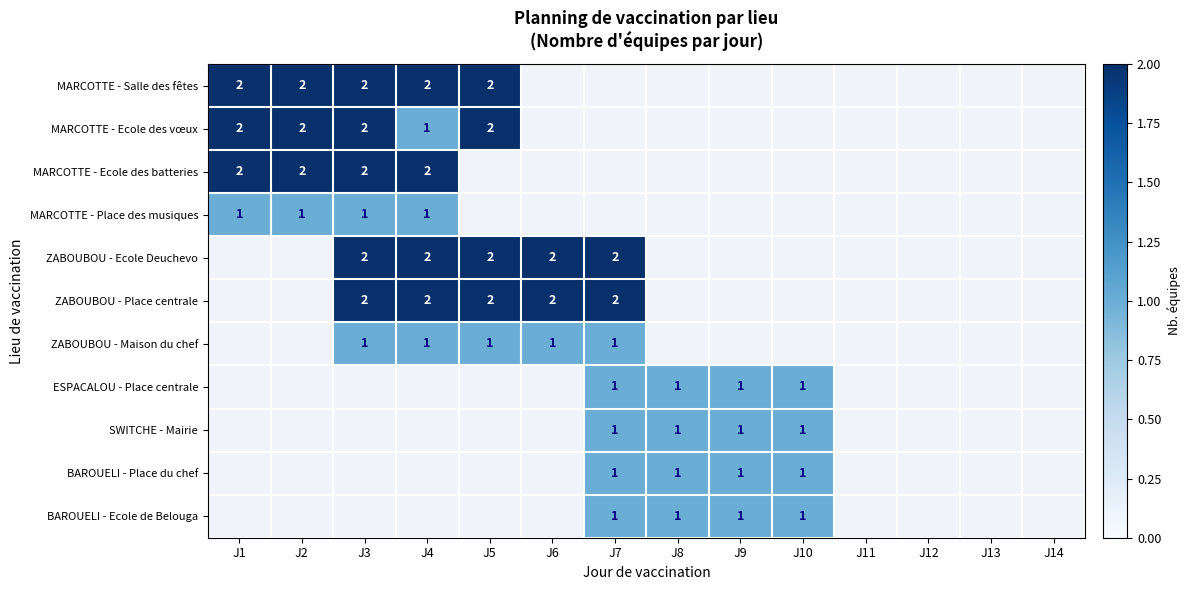

What is the sum of the ZABOUBOU - Place centrale values at J3 and J7?

4